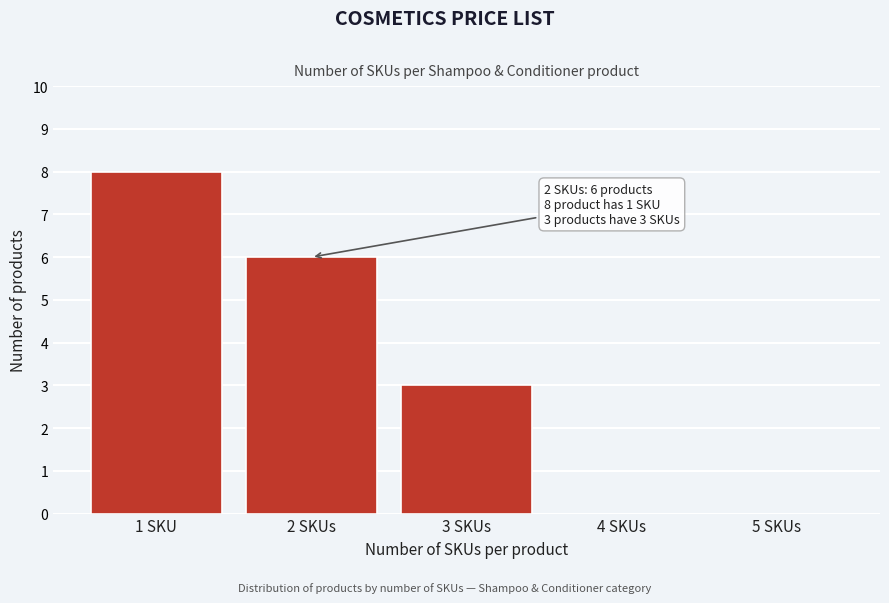

Reading right to left, list all the values displayed in this chart.

5 SKUs=0	4 SKUs=0	3 SKUs=3	2 SKUs=6	1 SKU=8